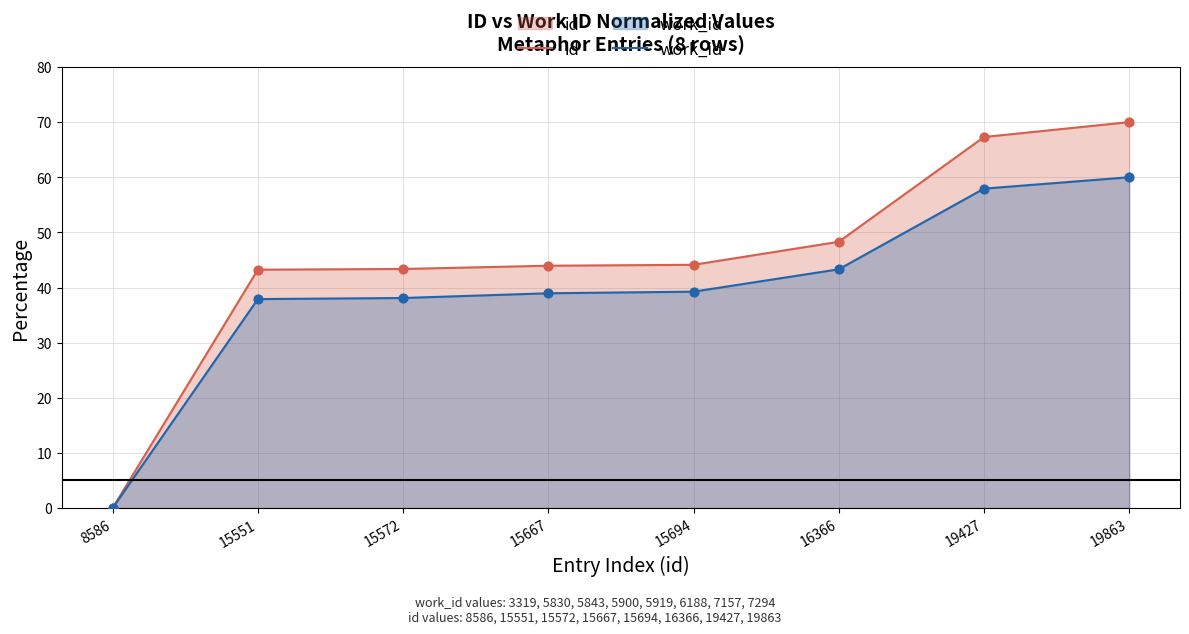

At which category is the sum across all series the highest?

19863